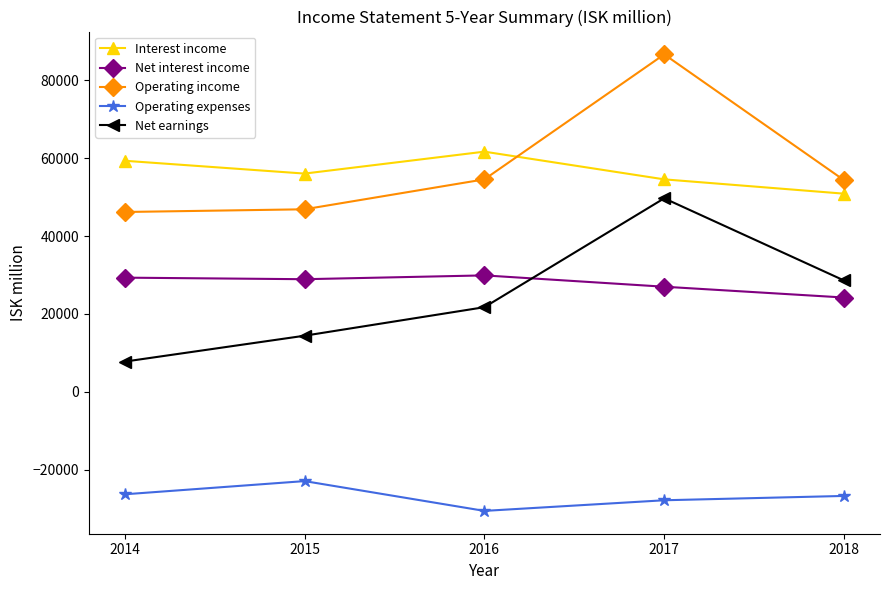

True or false: Interest income and Net earnings cross at least once.

False